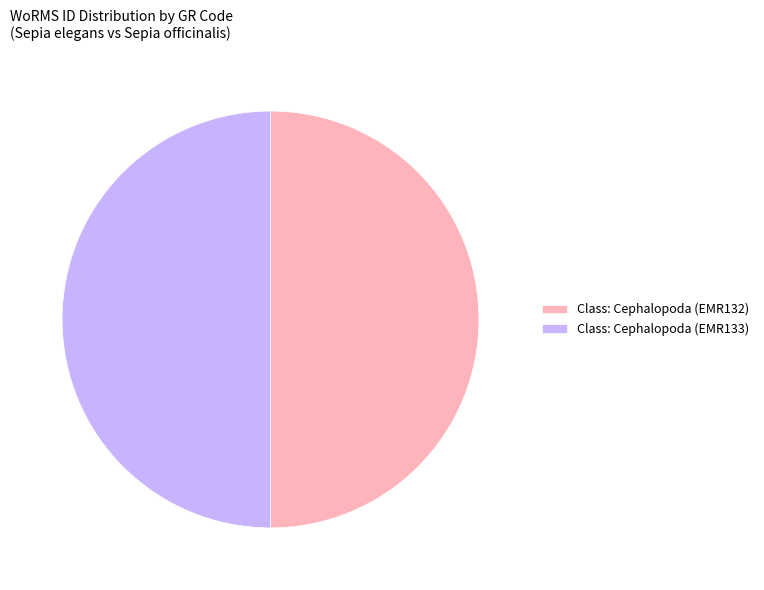

Do Class: Cephalopoda (EMR133) and Class: Cephalopoda (EMR132) together represent more than half of the pie?

Yes